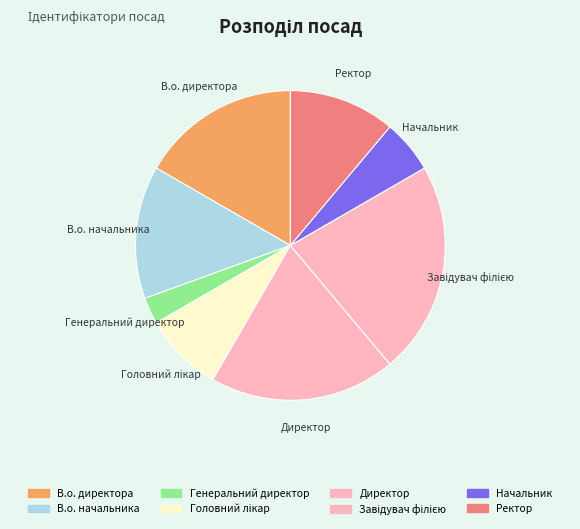

How many slices are in this pie chart?

8